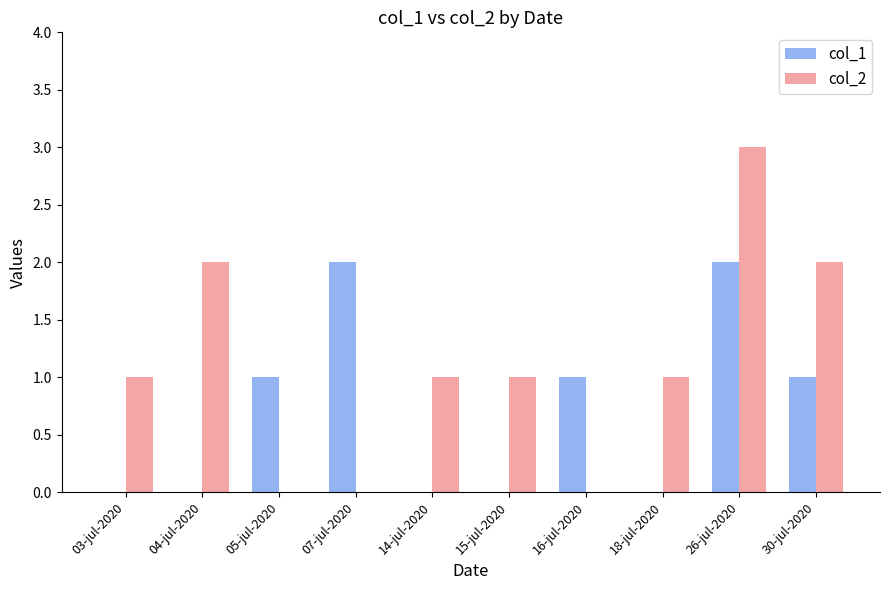

What is the sum of all col_2 values?

11